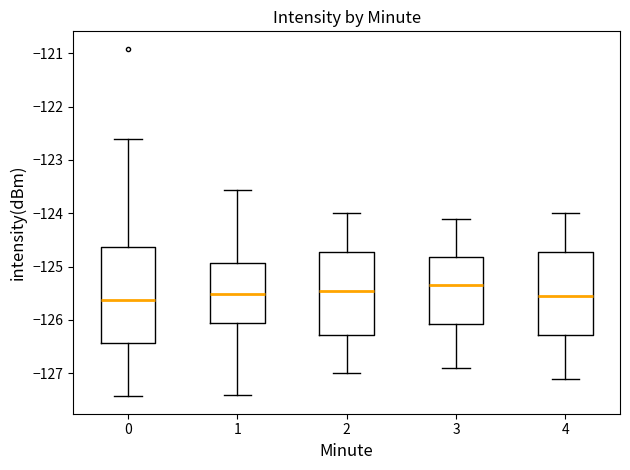

Where does the upper whisker of the box at x = 0 end on the y-axis? The values are not printed on the chart, so give them approximately, as read against the axis.

-122.6